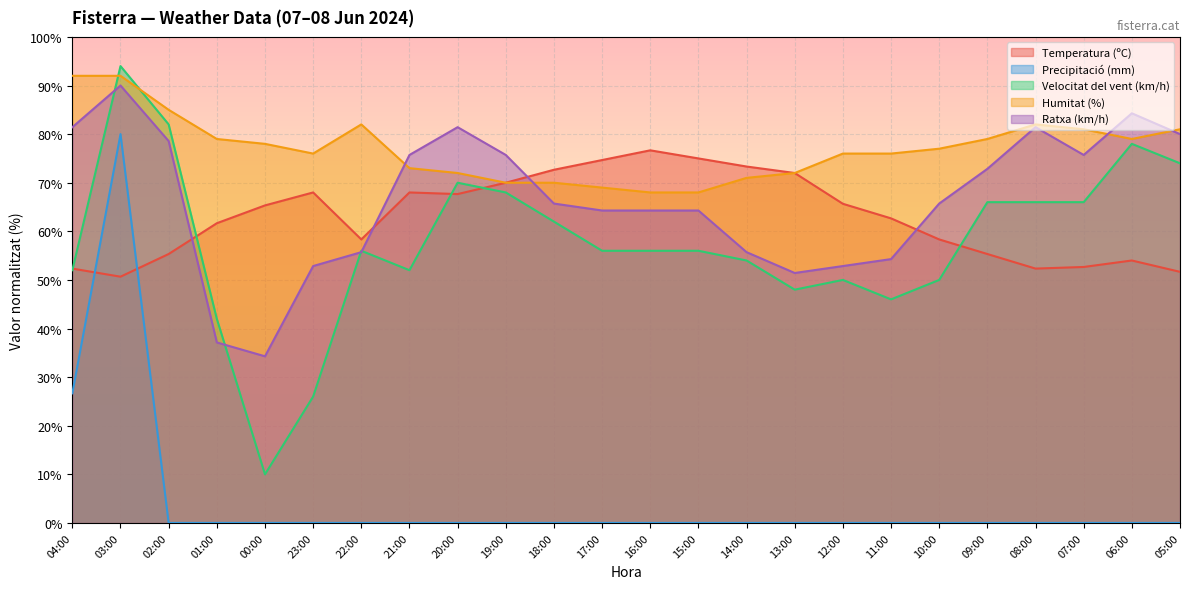

What is the label of the 11th point from the left?

18:00